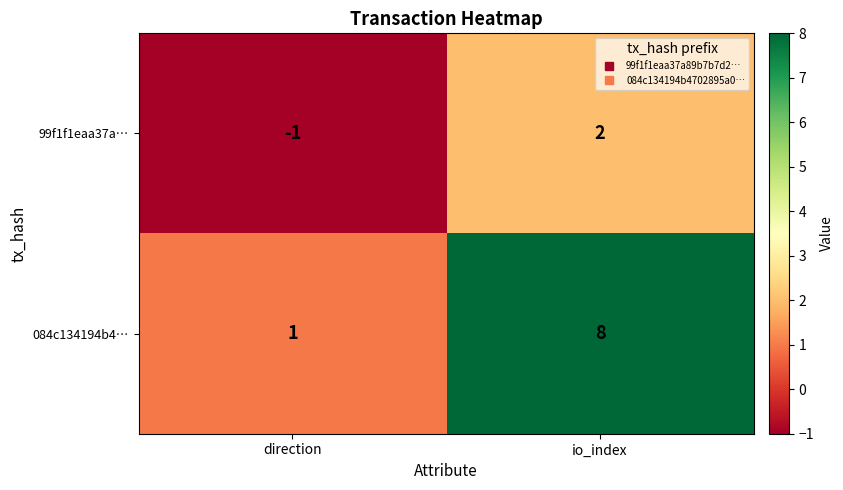

Reading left to right, what are all the values shown in this chart?

99f1f1eaa37a…: direction=-1	io_index=2
084c134194b4…: direction=1	io_index=8